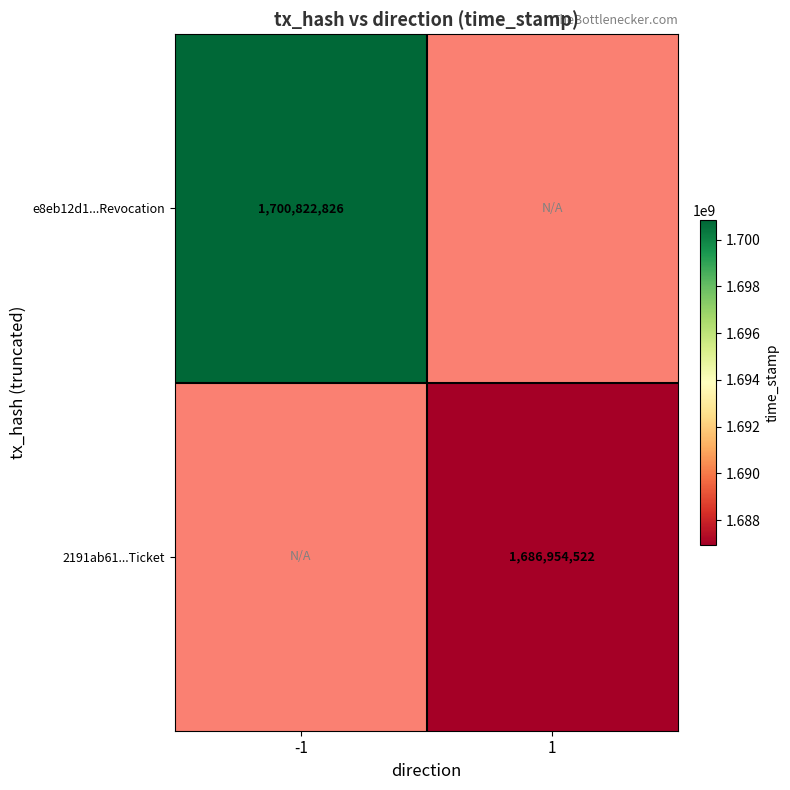

True or false: 2191ab61...Ticket has a value of 1686954522 at 1.

True